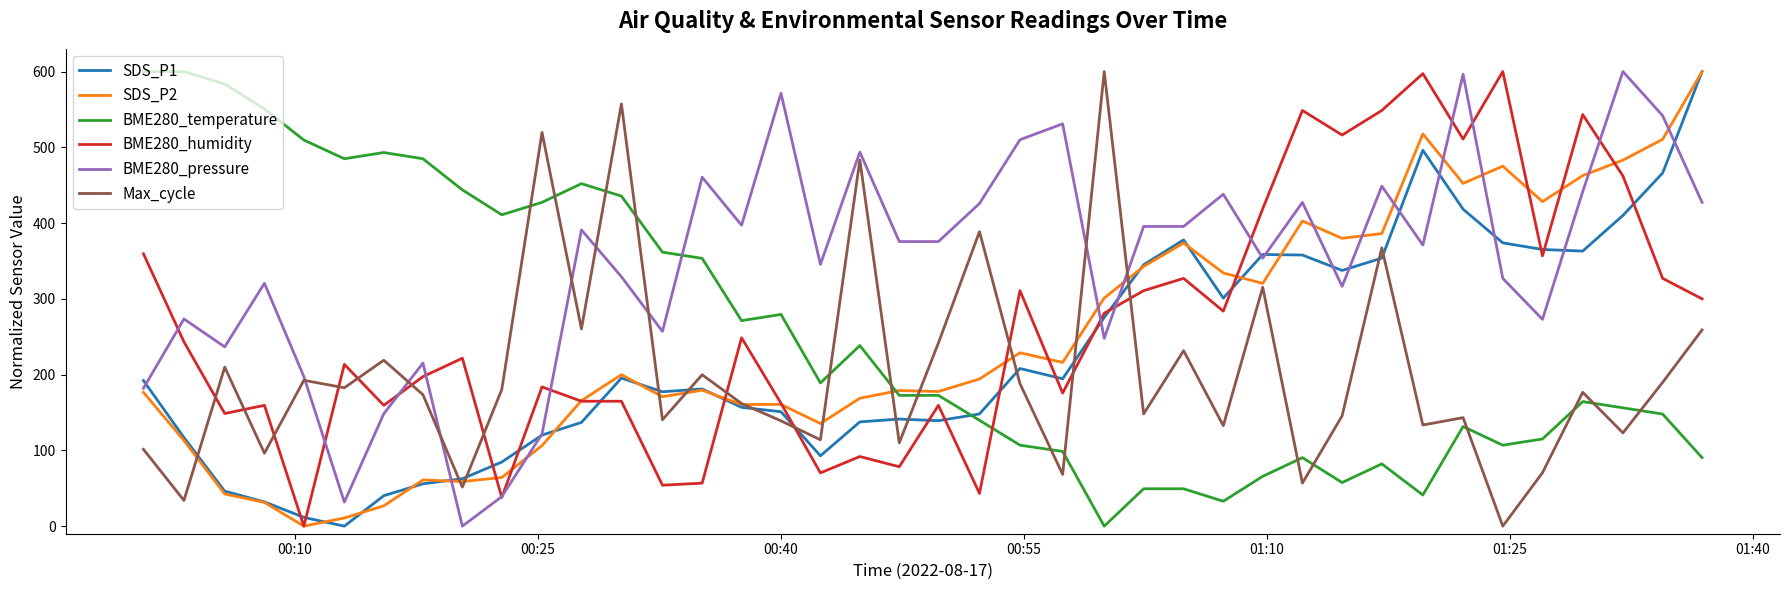

Which series has the largest total across all categories?

BME280_pressure